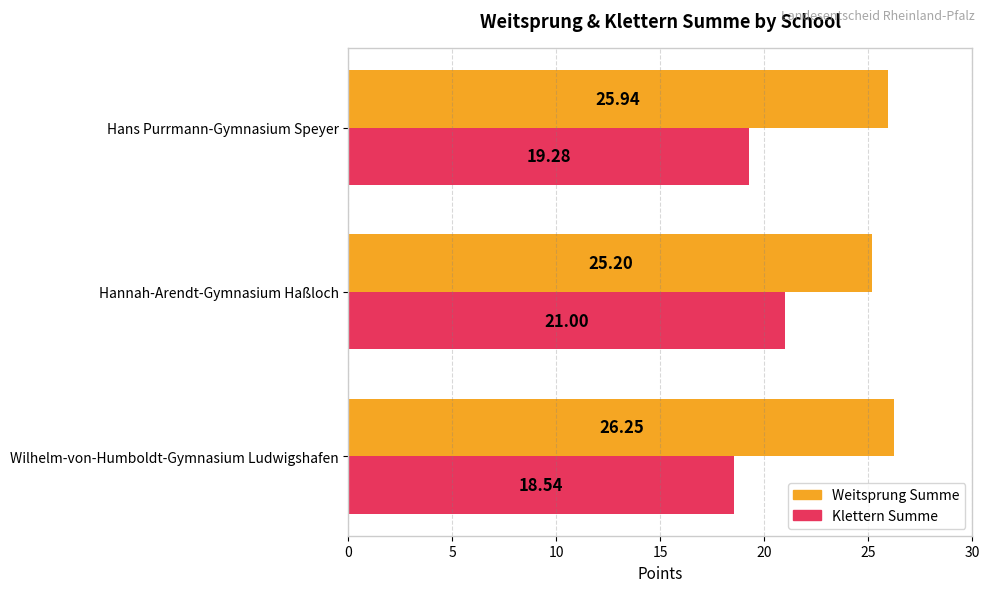

What is the minimum value shown in the chart?

18.5